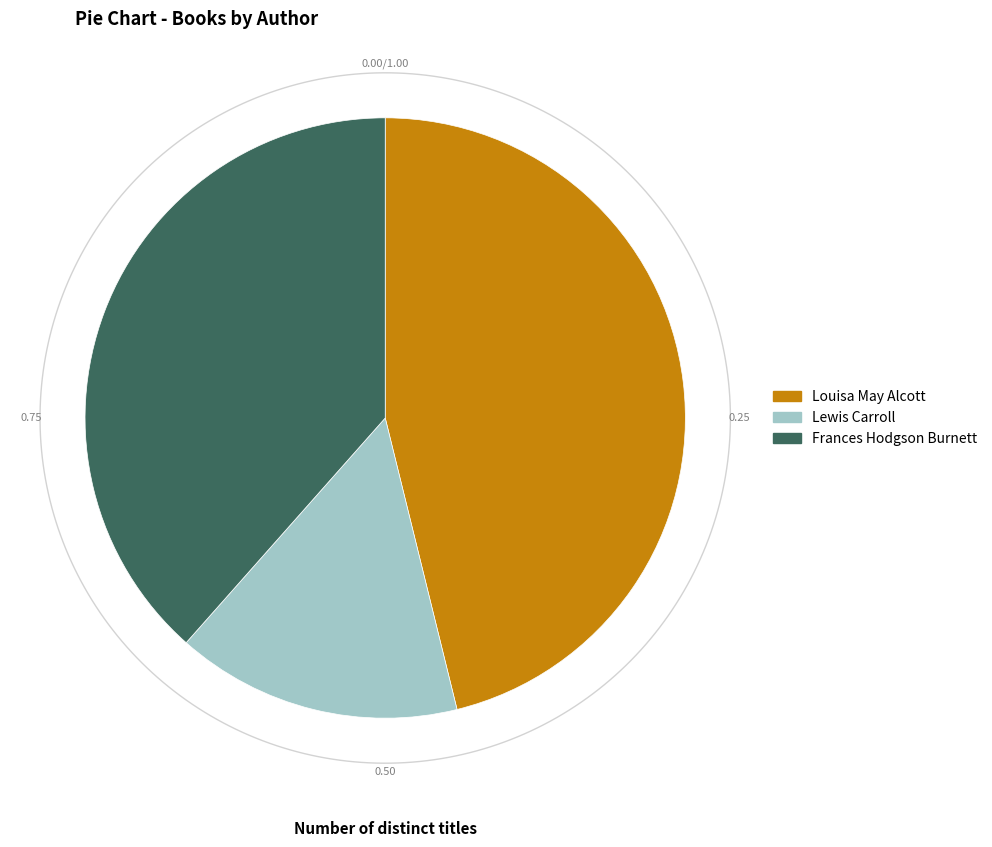

What is the change in value from Lewis Carroll (66178686) to Frances Hodgson Burnett (1569455)?

+3